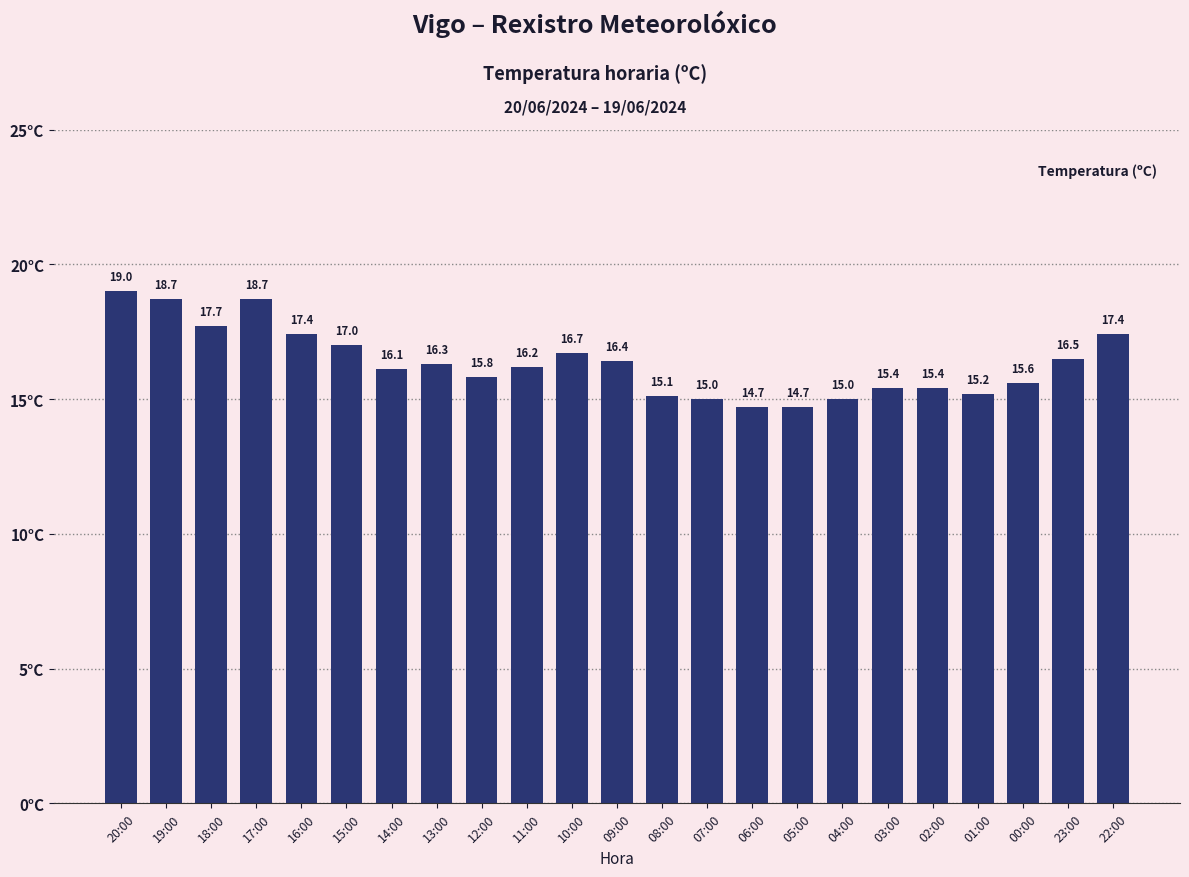

Where does the data first go above 16?

20:00